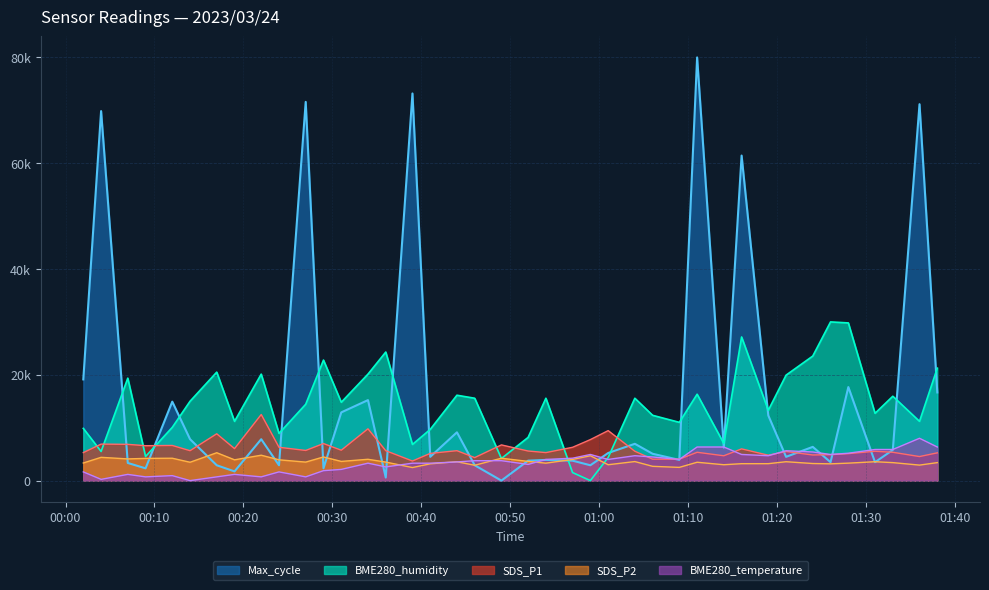

Which category has the lowest value across all series?

2023/03/24 00:59